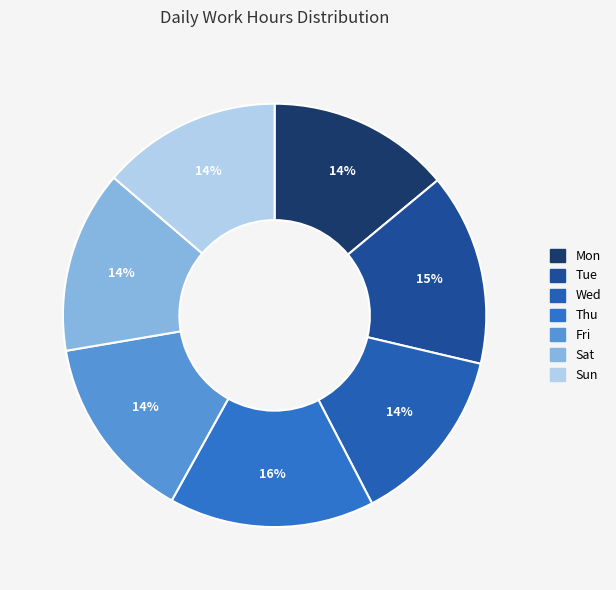

To the nearest percent, what percentage of the pie is Sun?

14%